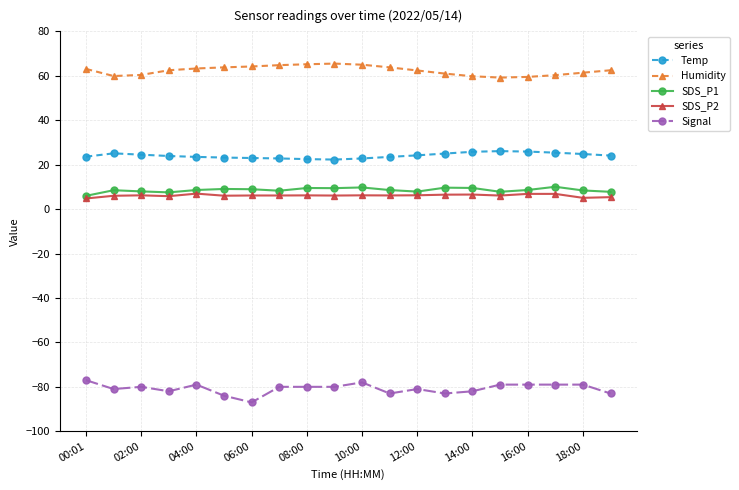

What is the difference between the maximum and second lowest values in the Signal series?

7.0